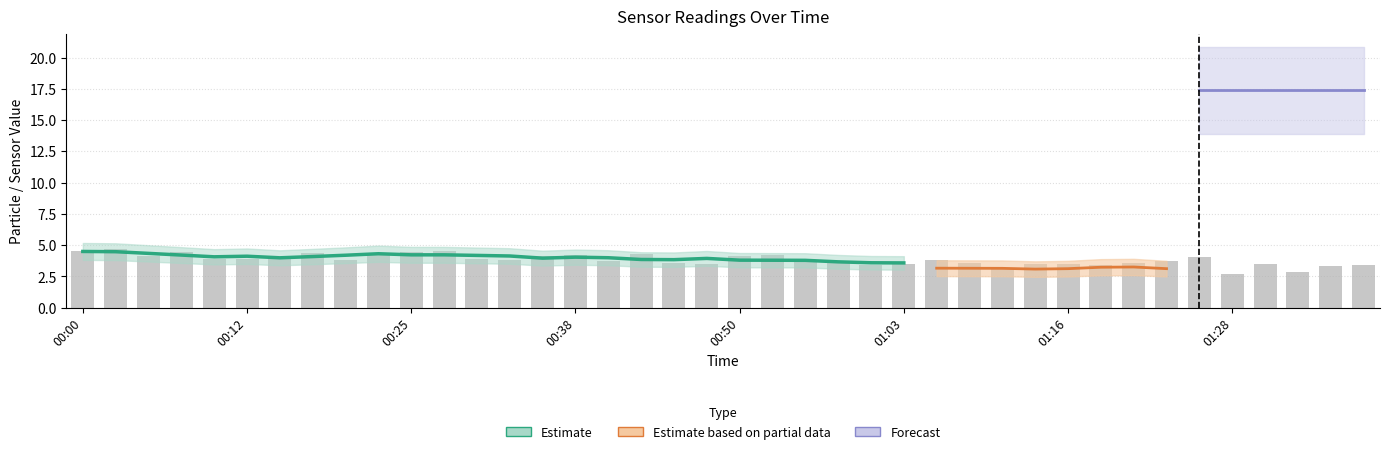

Which has a higher value, 37 or 00:50?

00:50